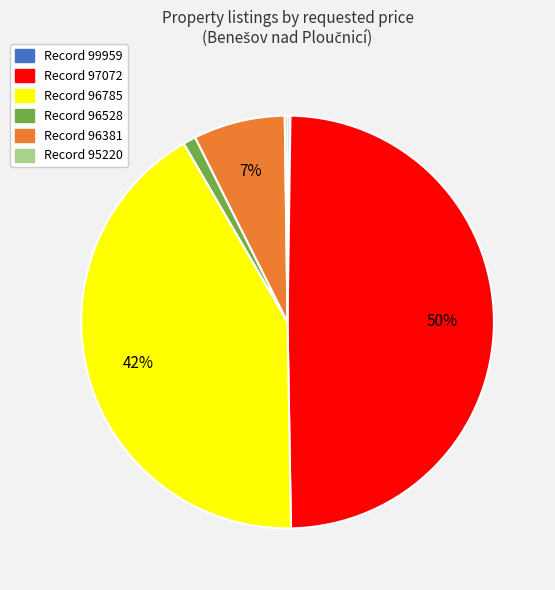

To the nearest percent, what is the average slice percentage?

17%